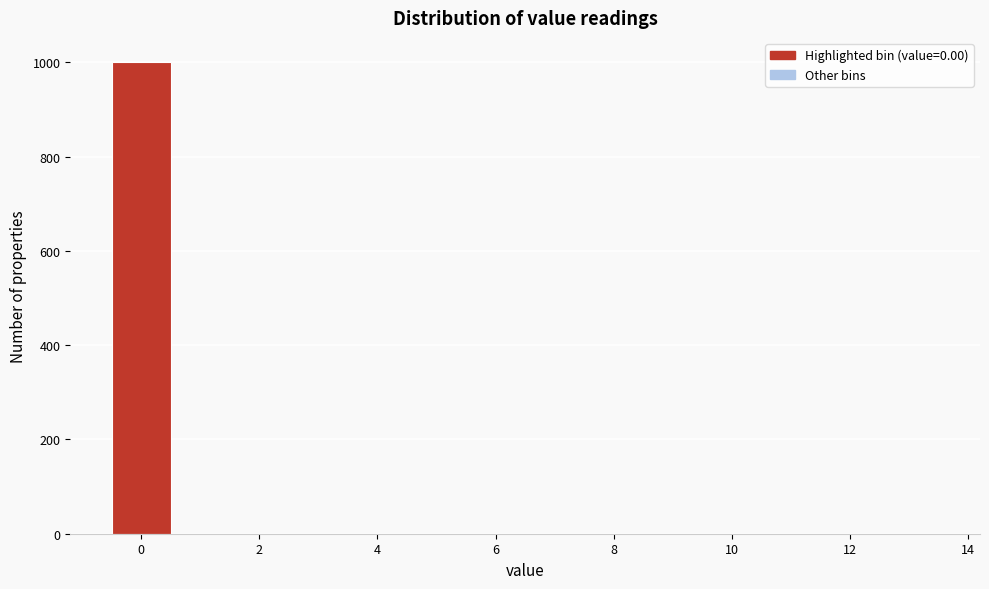

Reading left to right, list every bar in this chart as the range it spans on the x-axis followed by its height. Neither the bar edges nor the heights are printed on the chart, so give them approximately, as read against the axes.

-0.5 to 0.5: 1000
0.5 to 1.5: 0
1.5 to 2.5: 0
2.5 to 3.5: 0
3.5 to 4.5: 0
4.5 to 5.5: 0
5.5 to 6.5: 0
6.5 to 7.5: 0
7.5 to 8.5: 0
8.5 to 9.5: 0
9.5 to 10.5: 0
10.5 to 11.5: 0
11.5 to 12.5: 0
12.5 to 13.5: 0